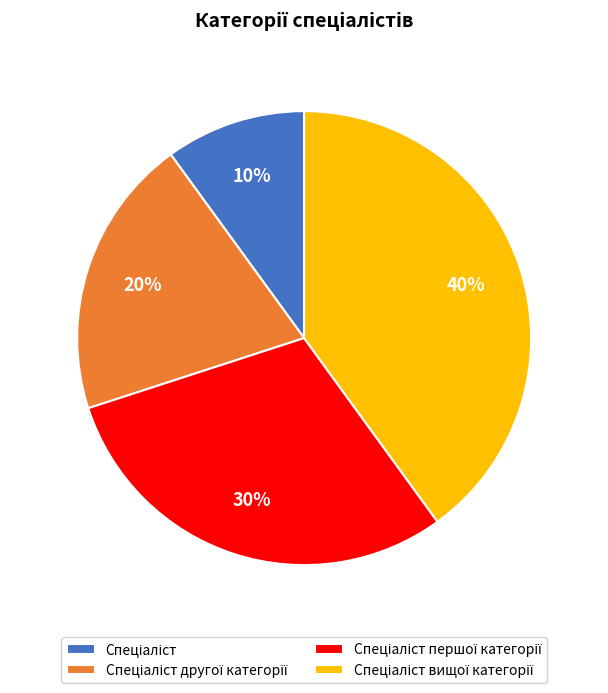

To the nearest percent, what is the average slice percentage?

25%